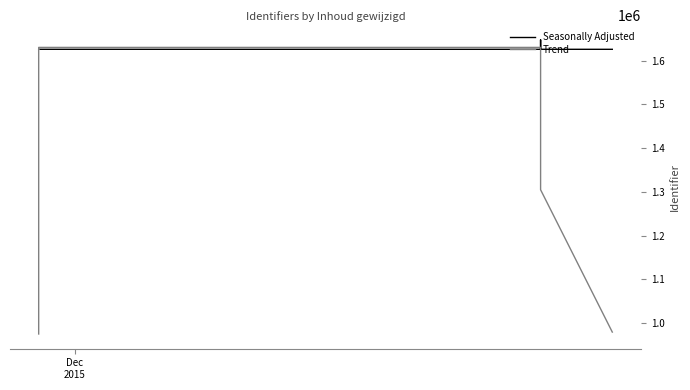

True or false: Seasonally Adjusted and Trend cross at least once.

True